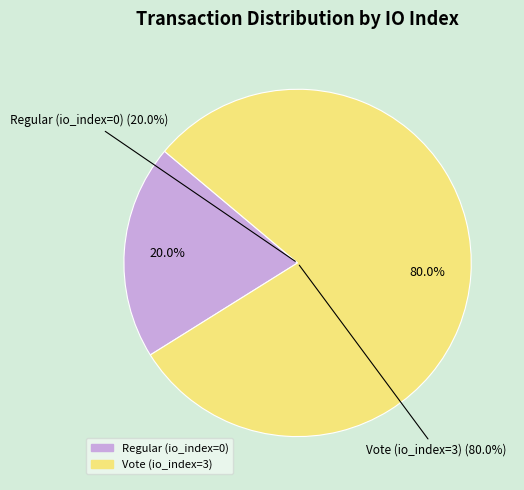

Which slice represents more than half of the pie?

Vote (io_index=3)